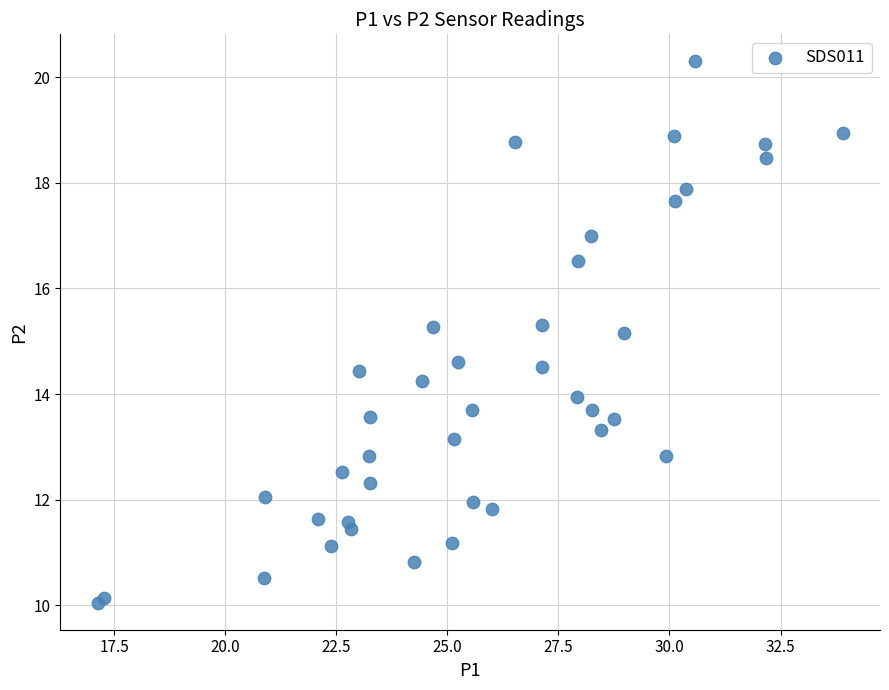

What Y value in the scatter plot is closest to 15?

15.2